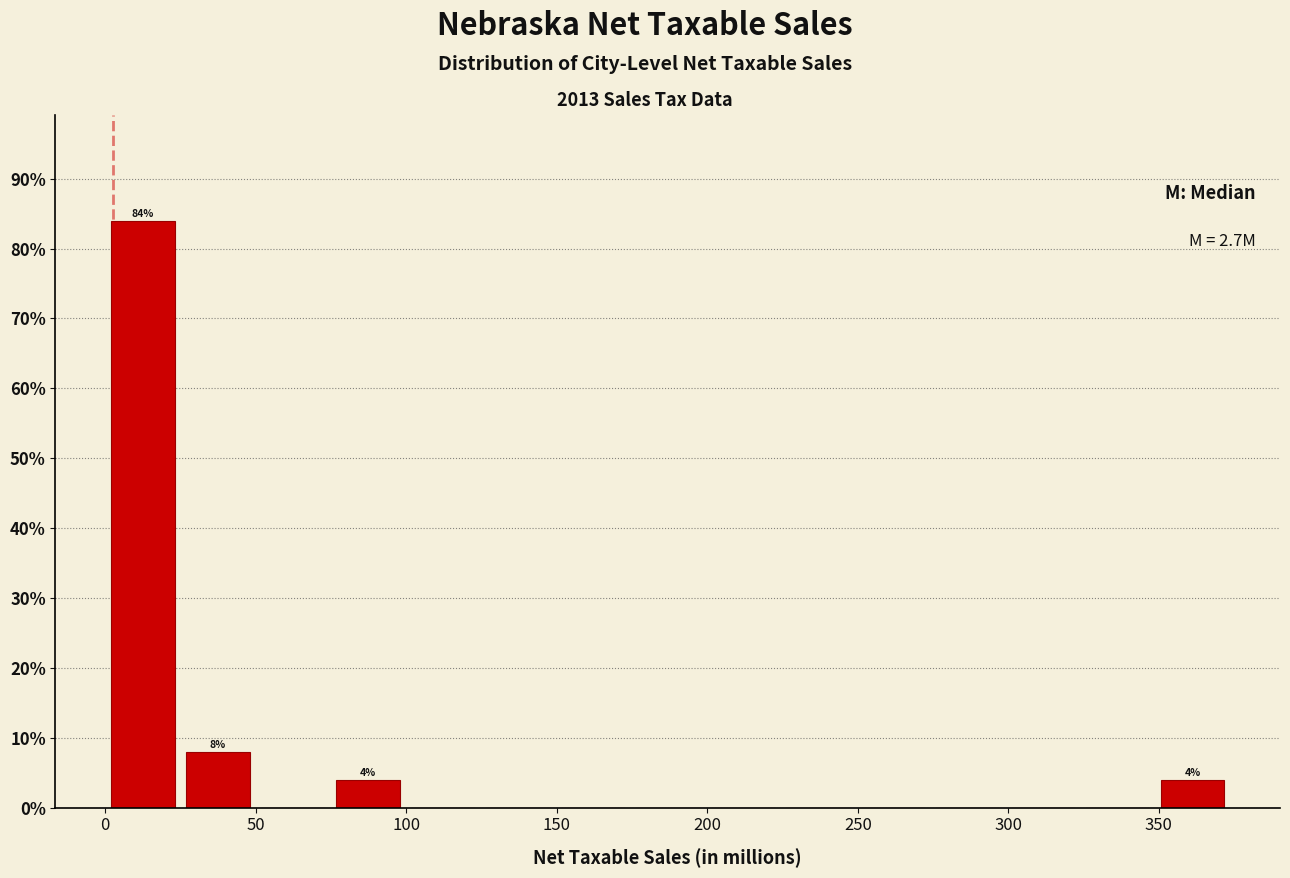

Which range on the x-axis has the tallest bar?

0 to 25